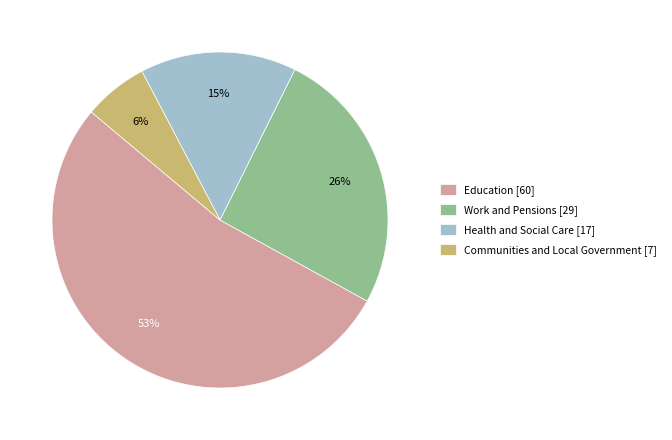

To the nearest percent, what percentage of the pie is Work and Pensions [29]?

26%